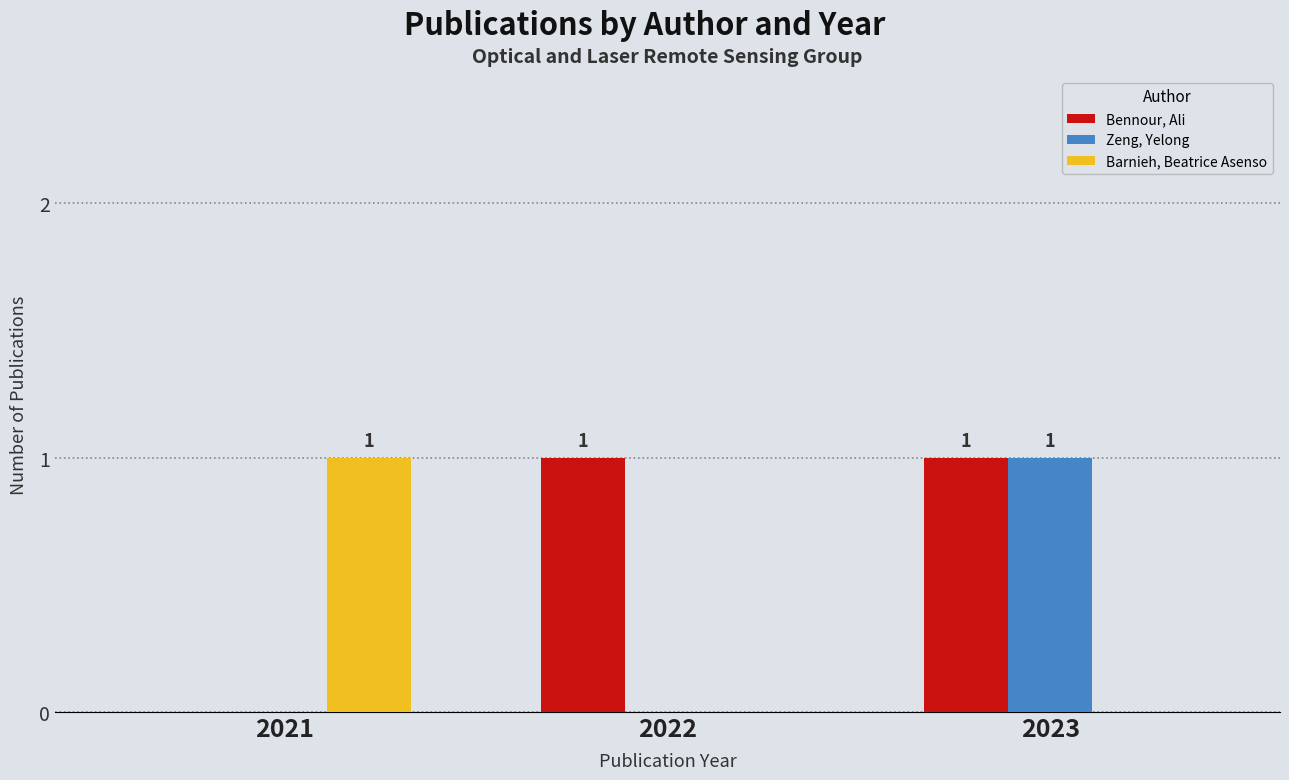

Reading left to right, what are all the values shown in this chart?

Bennour, Ali: 0	1	1
Zeng, Yelong: 0	0	1
Barnieh, Beatrice Asenso: 1	0	0